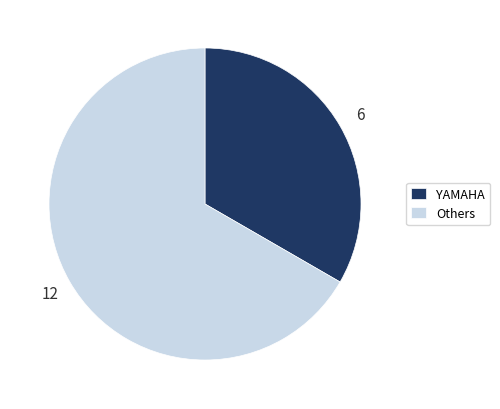

Is the sum of Others and YAMAHA greater than half?

Yes